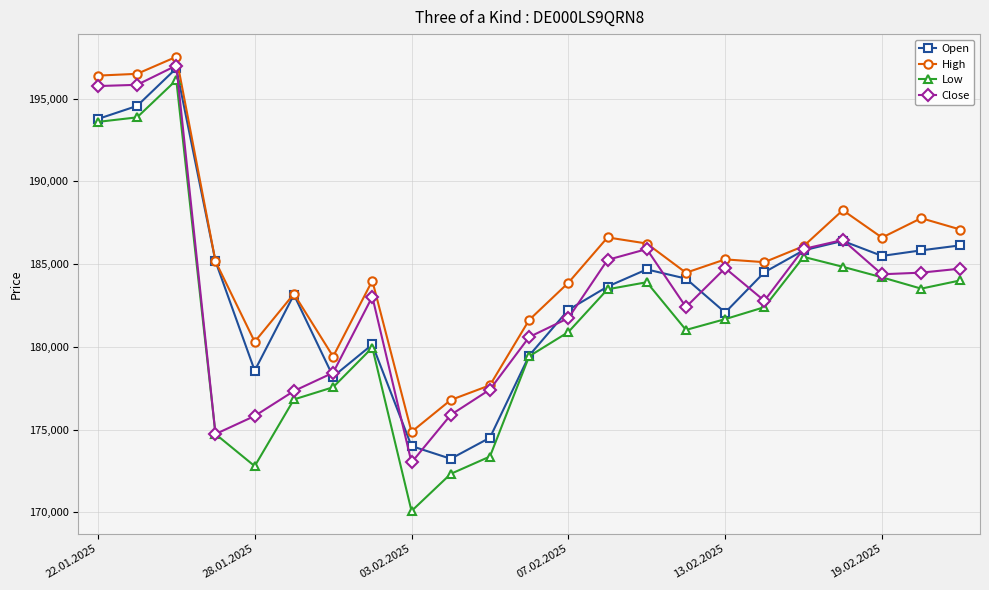

What is the value of the Close point at the 7th from the left?

178436